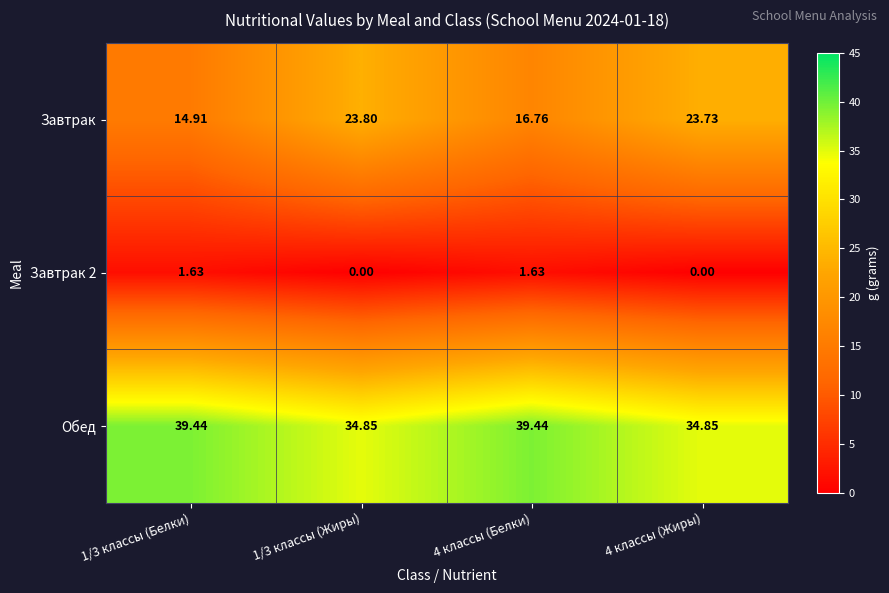

Is the value of Завтрак 2 at 1/3 классы (Белки) greater than the value of Обед at 4 классы (Жиры)?

No